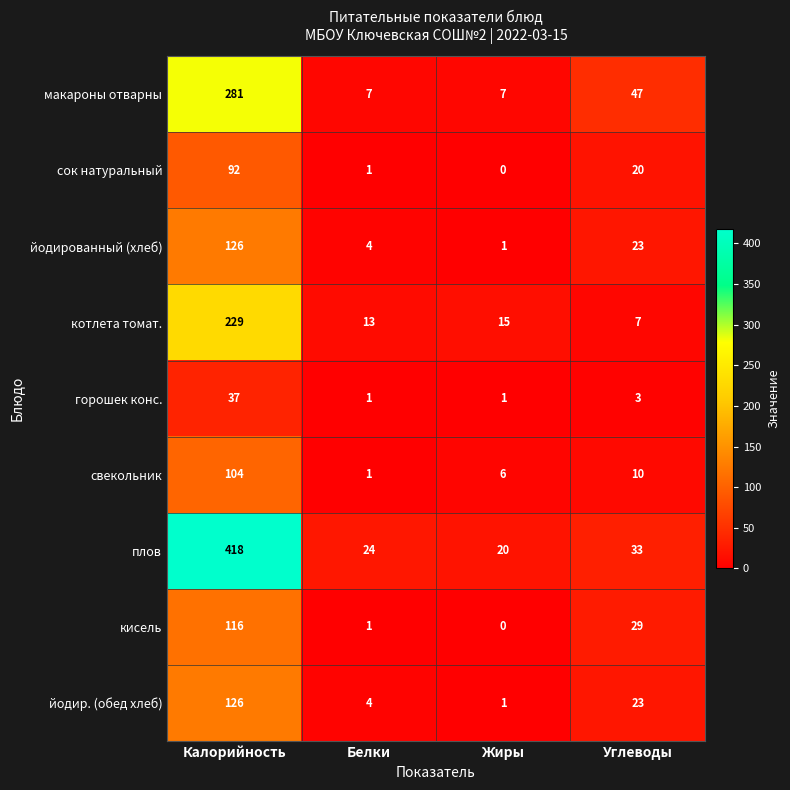

List the labels in order of йодированный (хлеб) value, smallest first.

Жиры, Белки, Углеводы, Калорийность